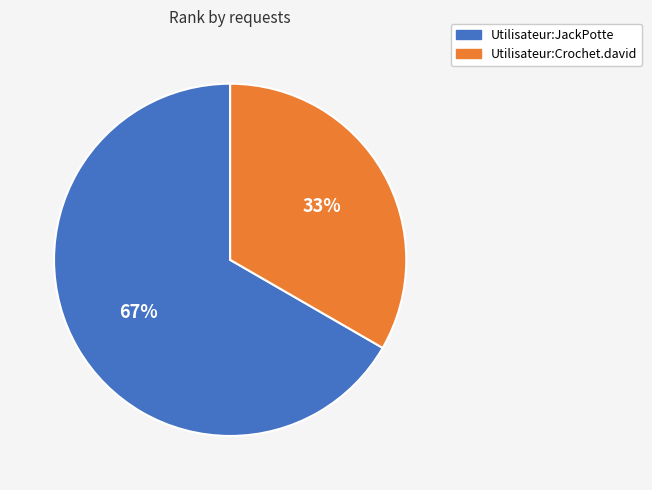

To the nearest percent, what portion does Utilisateur:JackPotte represent?

67%